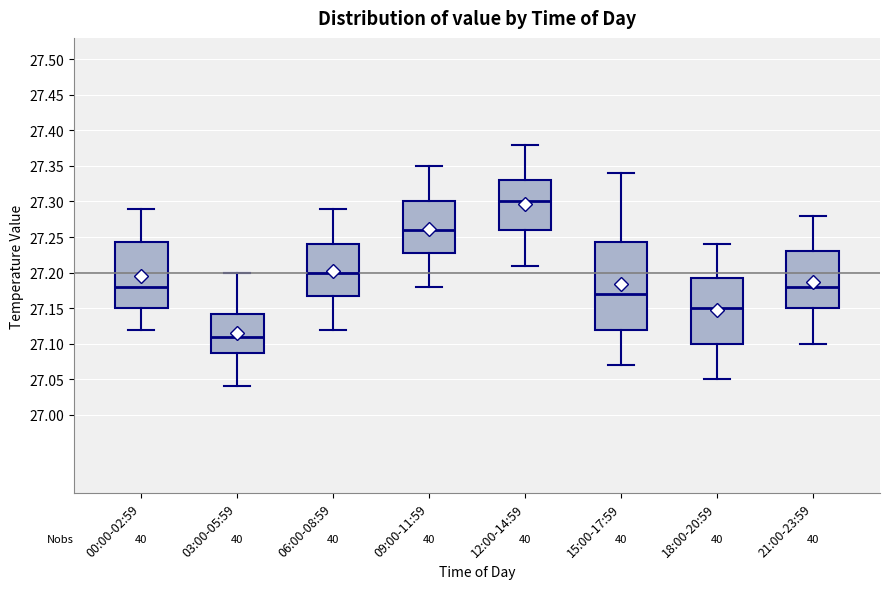

Comparing the boxes themselves (not the whiskers), which one is the tallest?

15:00-17:59